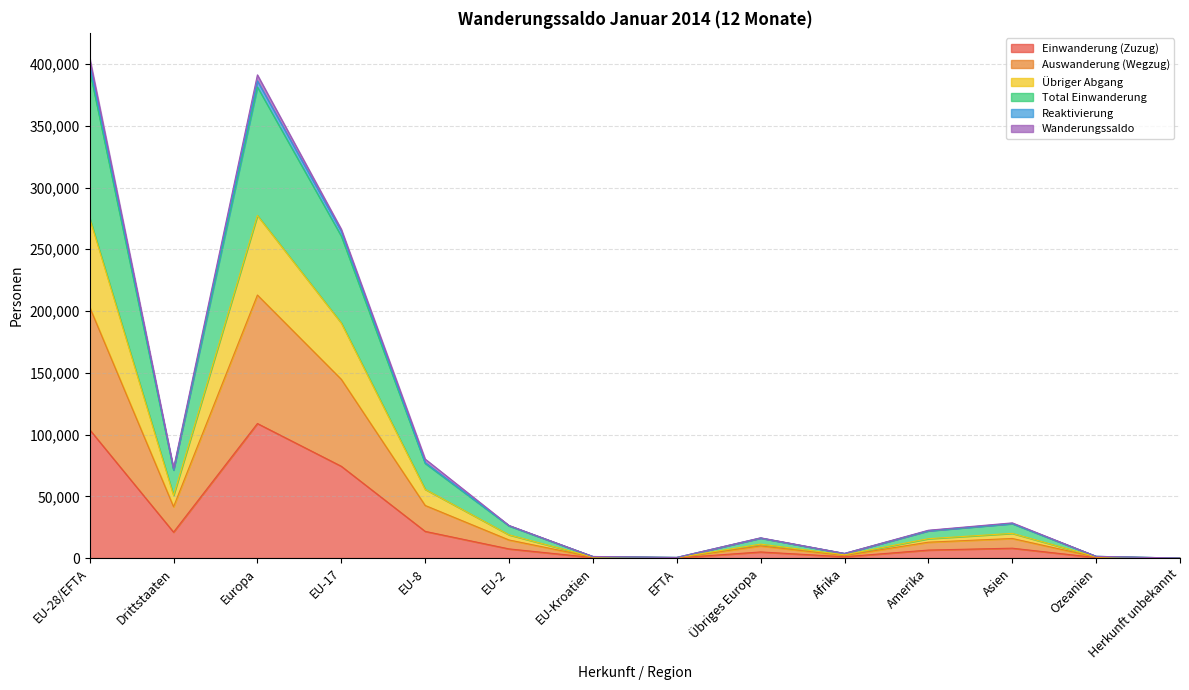

The value of Einwanderung (Zuzug) at Europa is 108947. True or false?

True